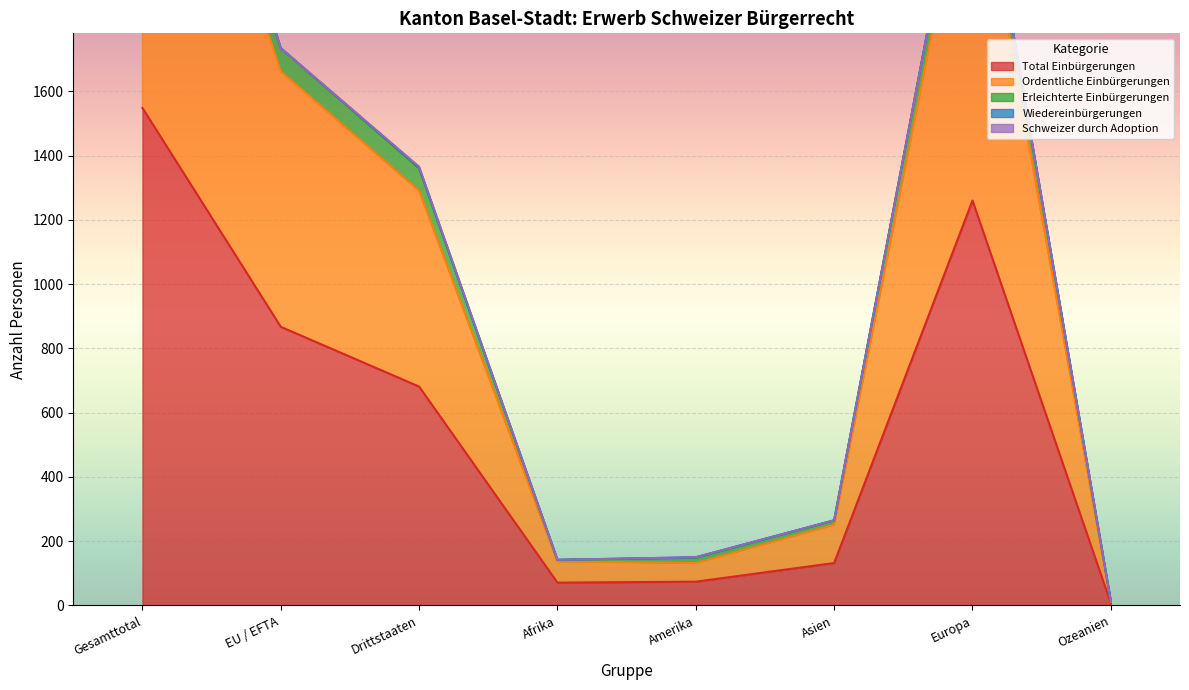

At which label does Erleichterte Einbürgerungen reach its minimum?

Ozeanien